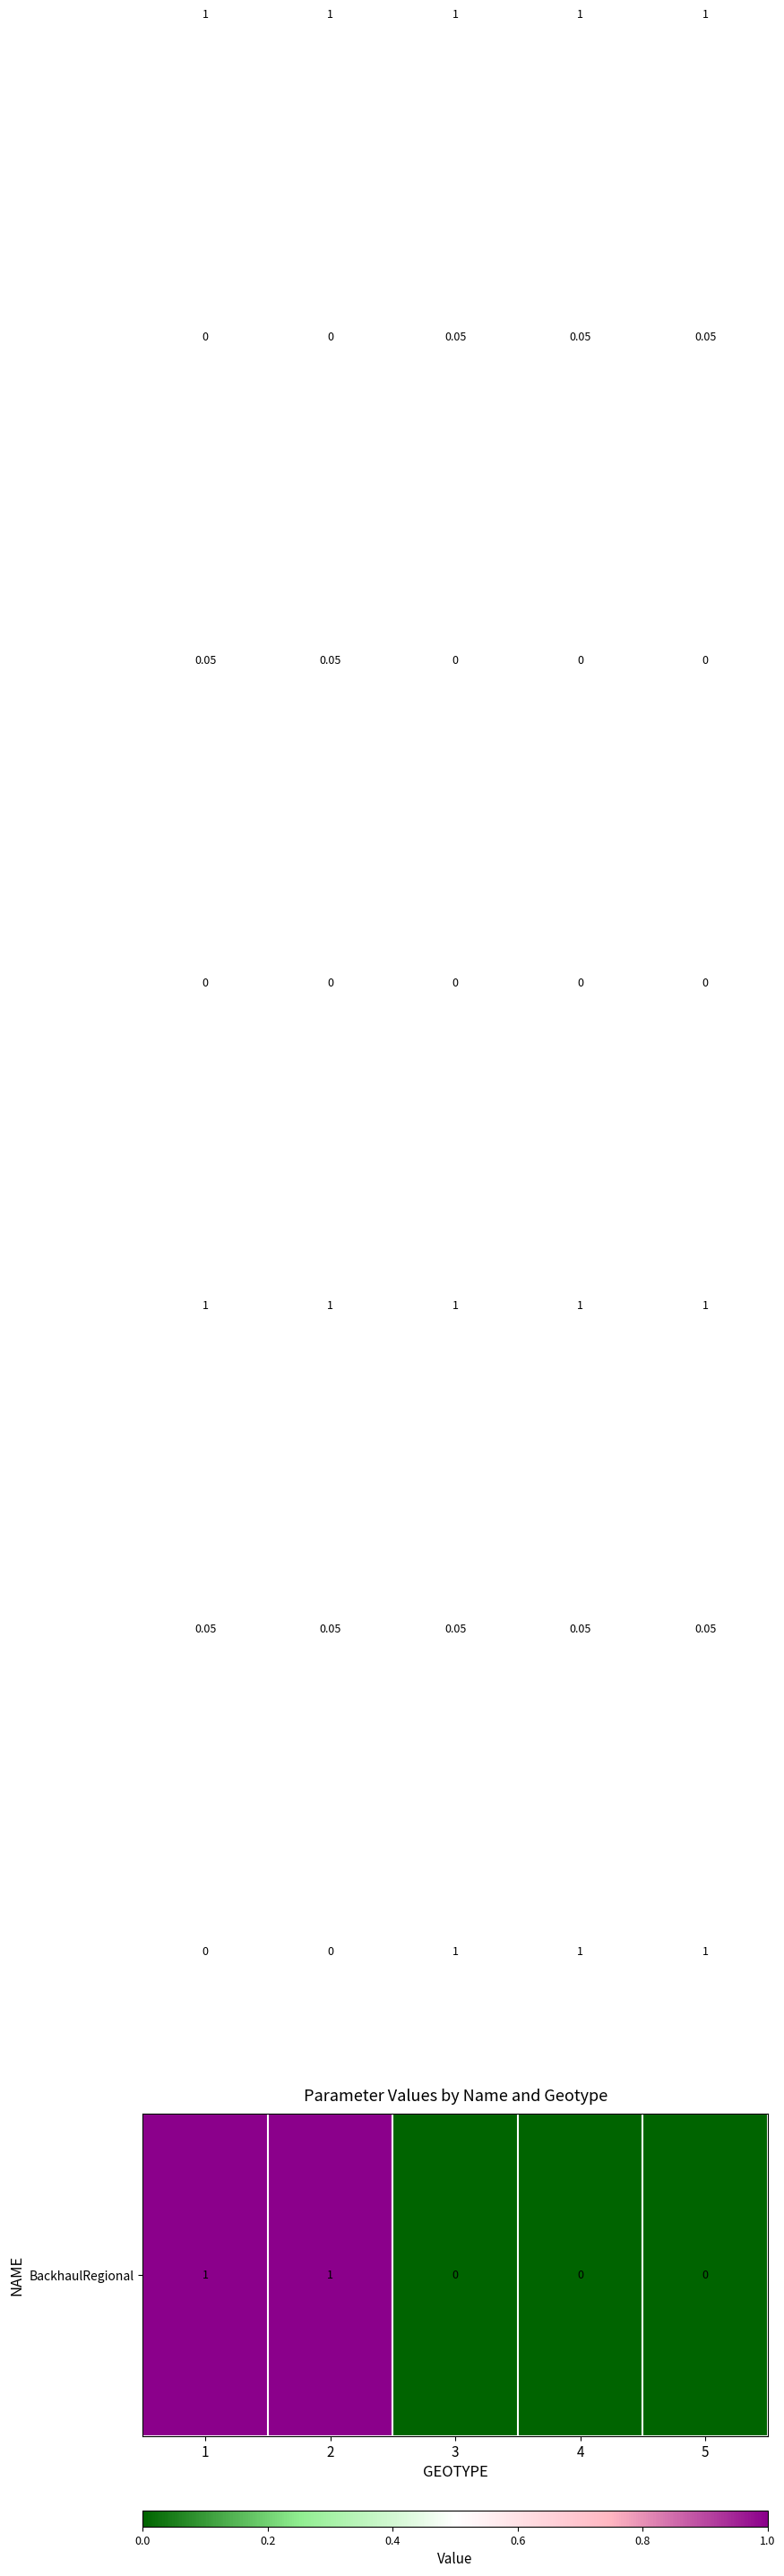

How many distinct data groups are displayed?

8